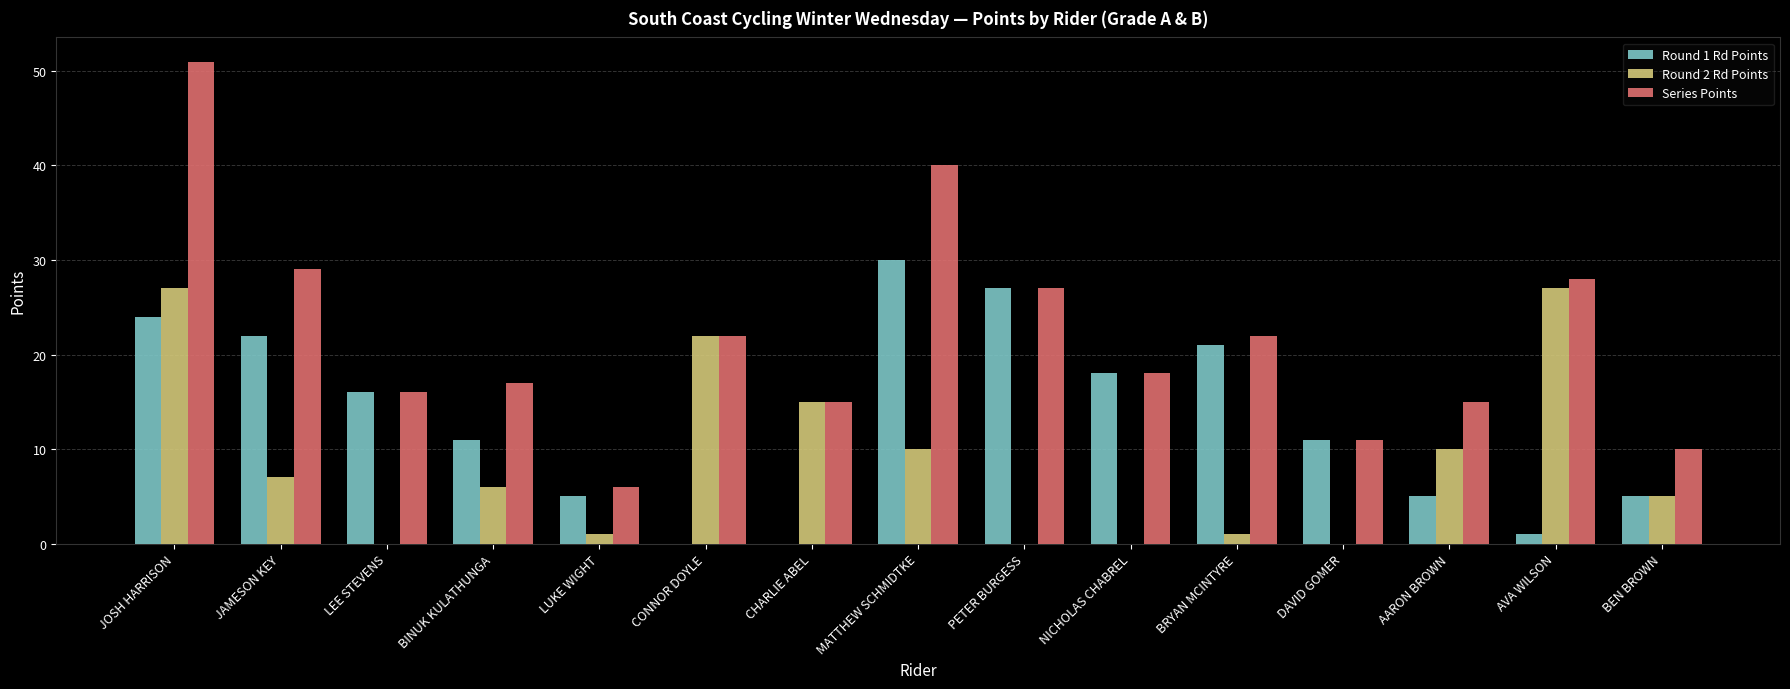

What is the sum of all Round 2 Rd Points values?

131